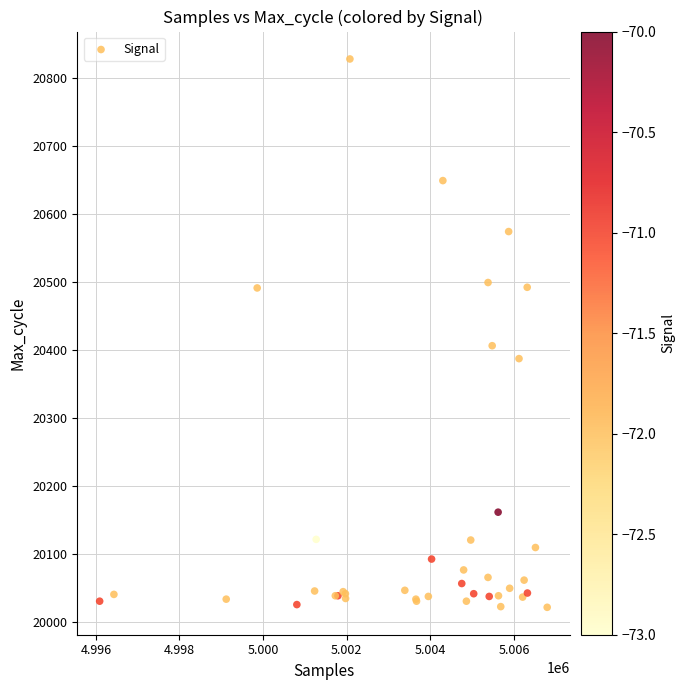

What Y value in the scatter plot is closest to 20424?

20406